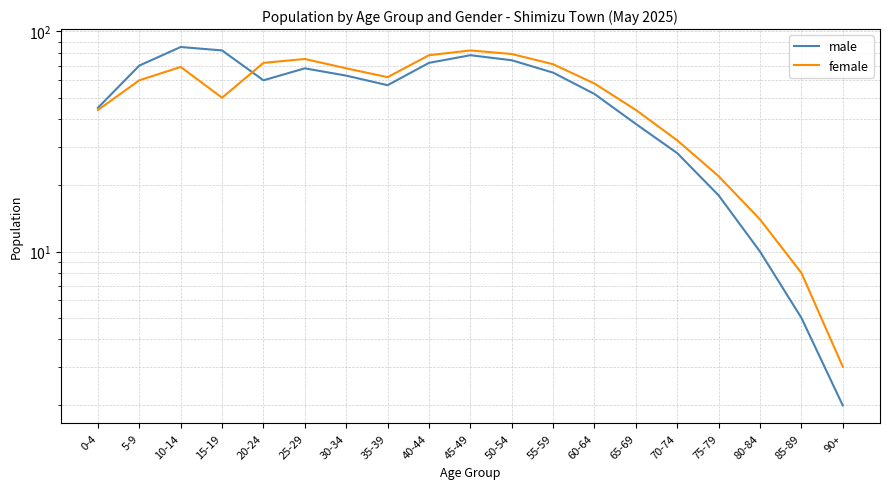

Is it true that female equals 68 at 30-34?

True